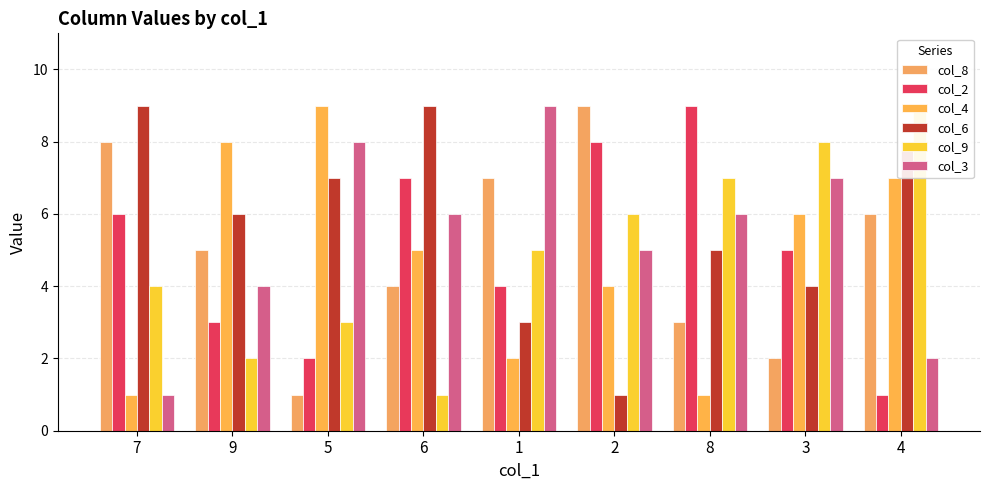

What is the total value across all series at 8?

31